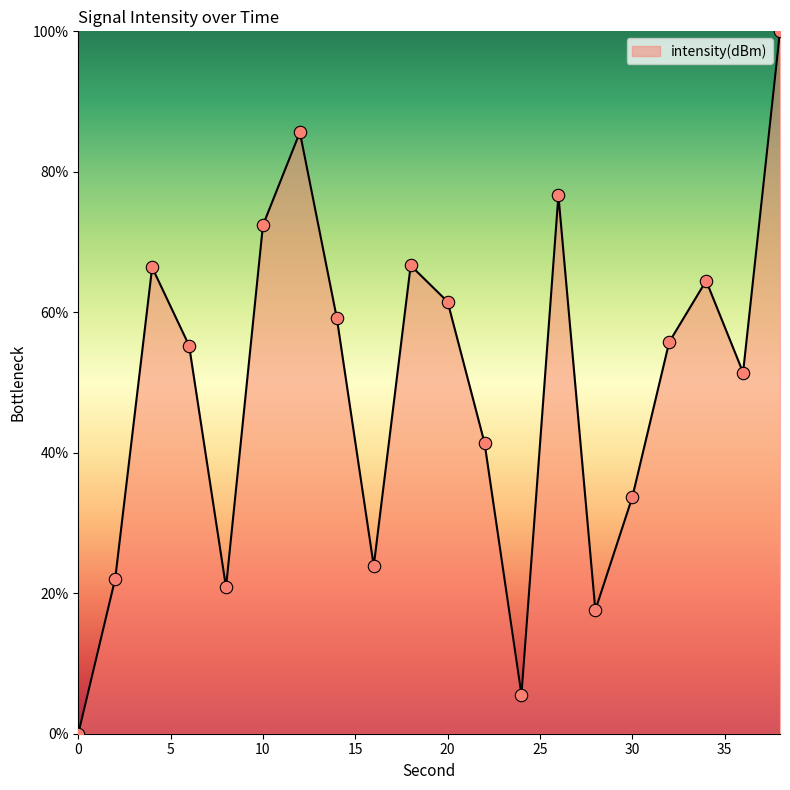

What is the maximum value shown in the chart?

100.0